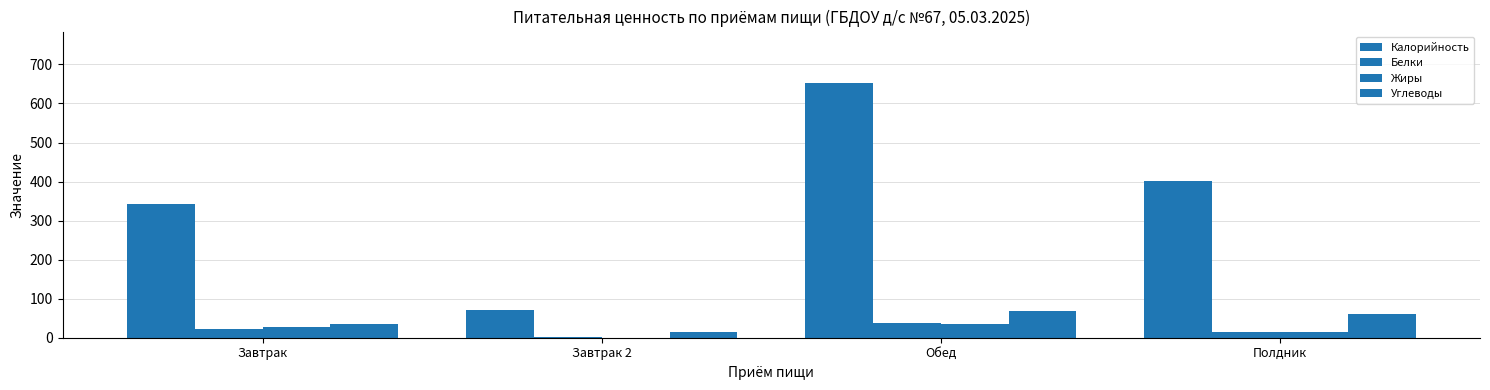

Count the number of categories in the chart.

4